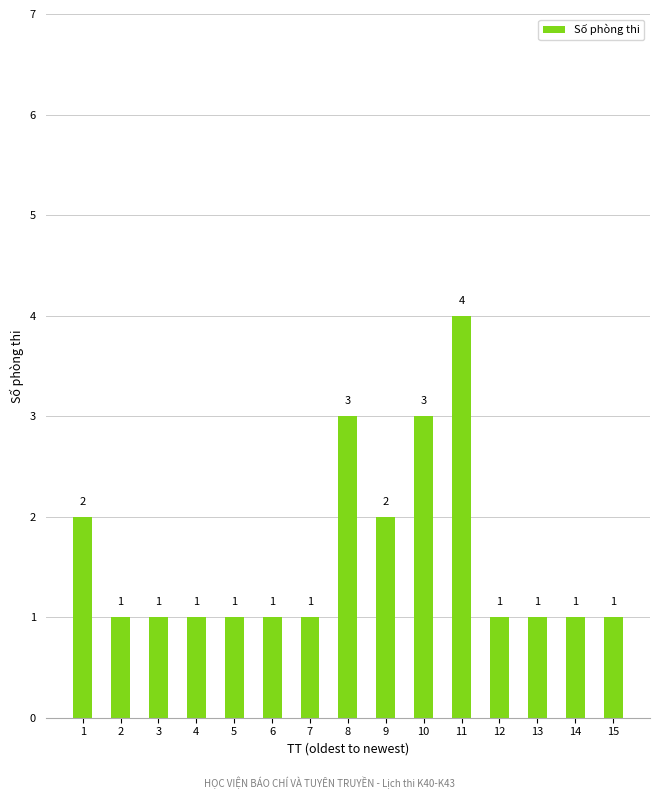

Is it true that the value at 14 is 1?

True